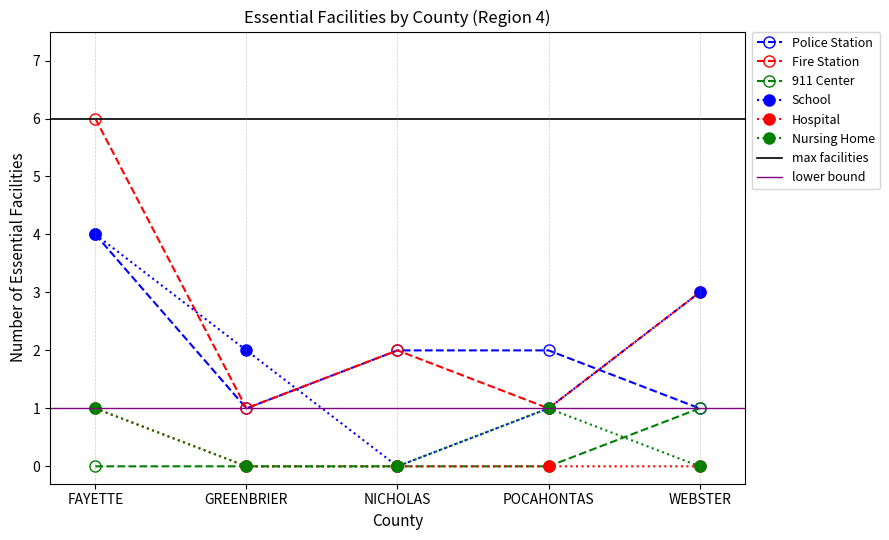

Is it true that 911 Center equals 0 at FAYETTE?

True